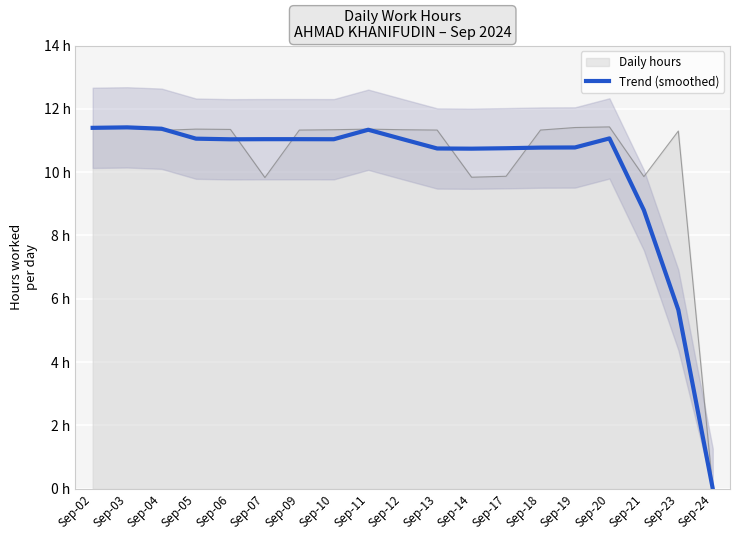

What is the sum of the values at Sep-18 and Sep-13?

21.5